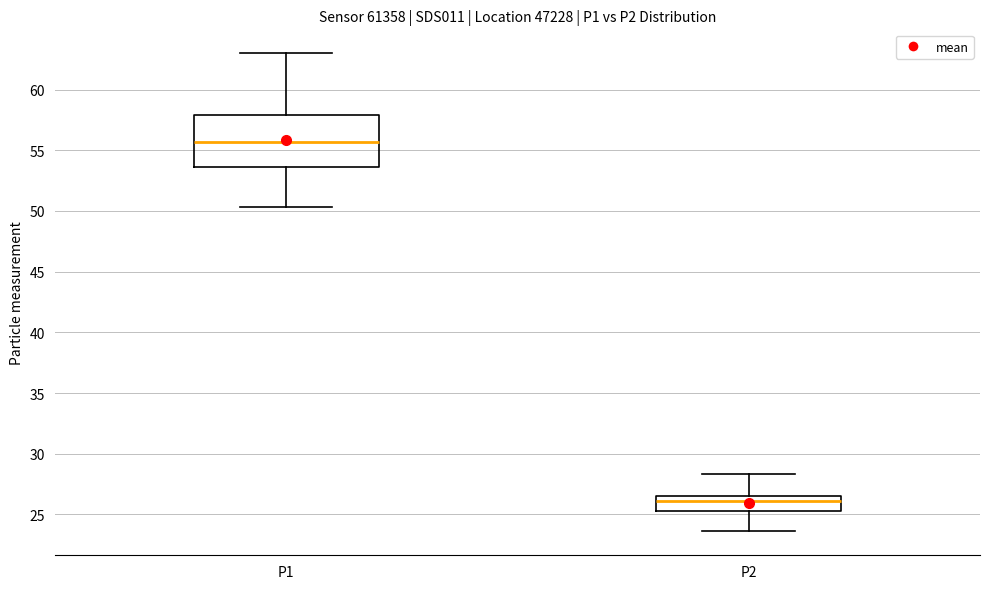

Which box has the lowest median line?

P2